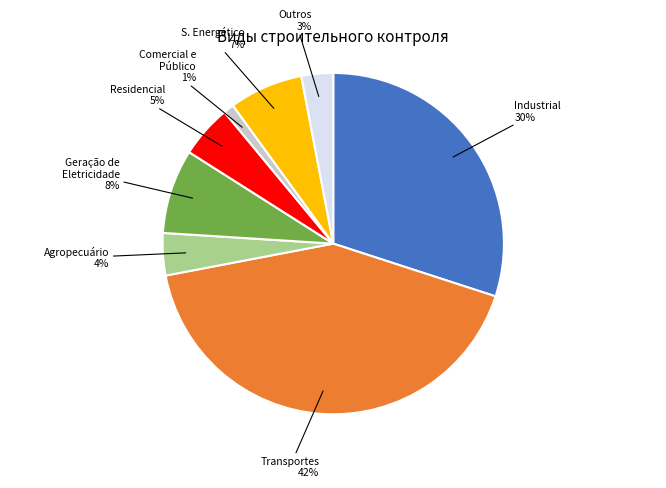

To the nearest percent, what is the difference between the largest and smallest slice percentages?

41%